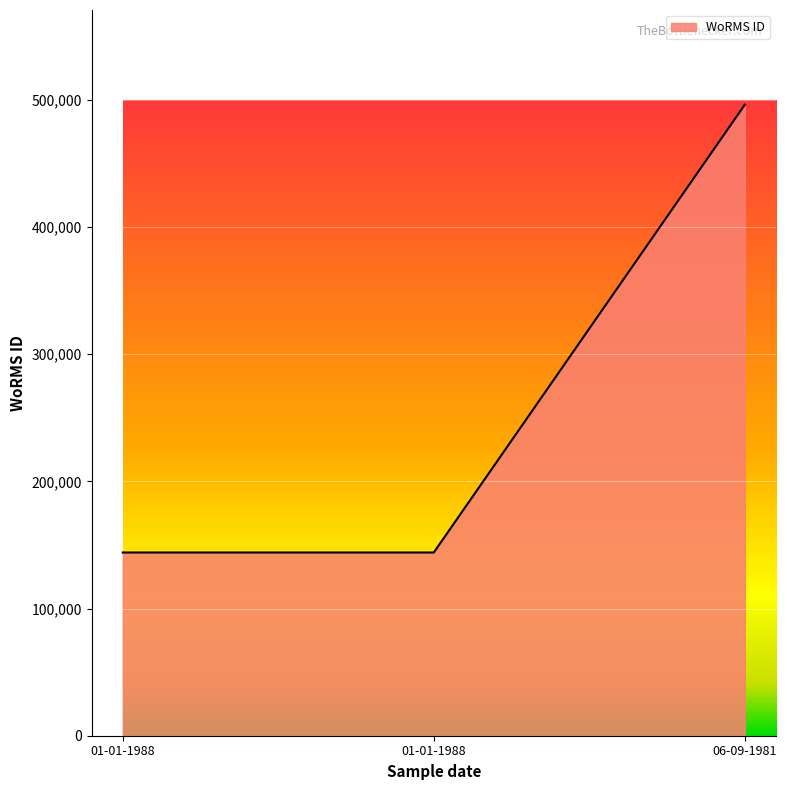

What is the minimum value shown in the chart?

144099